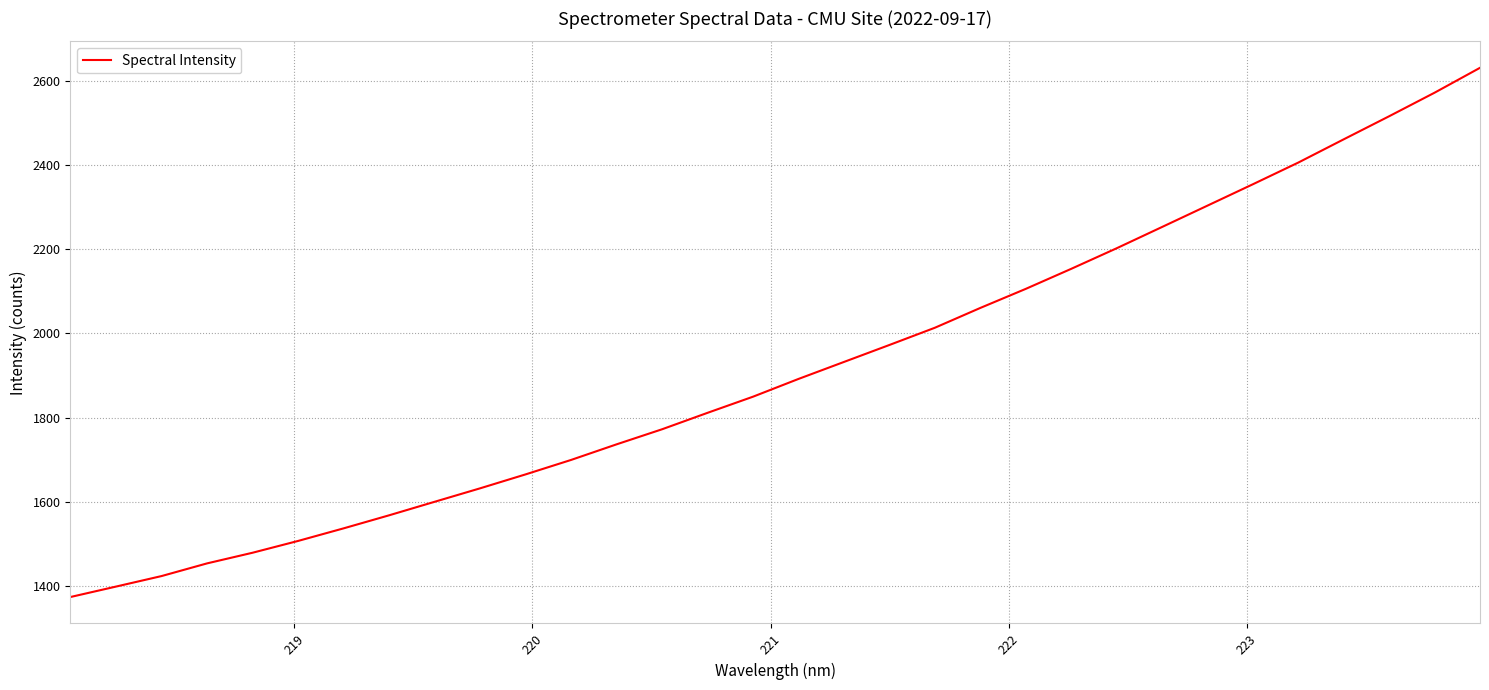

What is the difference between the second highest and second lowest values?

1172.2